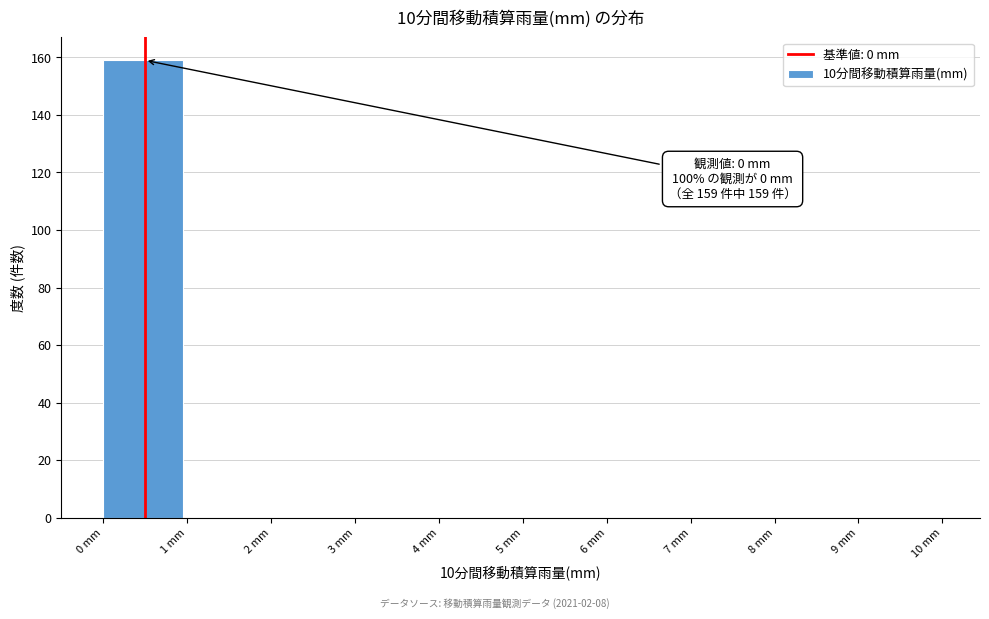

Over which range of the x-axis is the bar tallest?

0 to 1